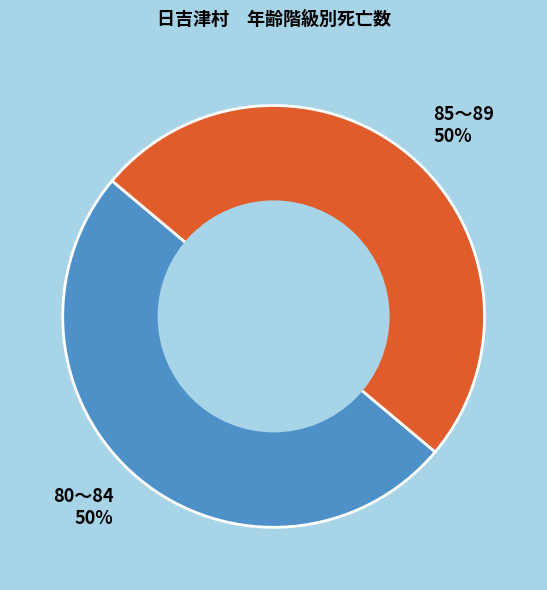

Is it true that 85～89 50% is 50% of the pie?

True